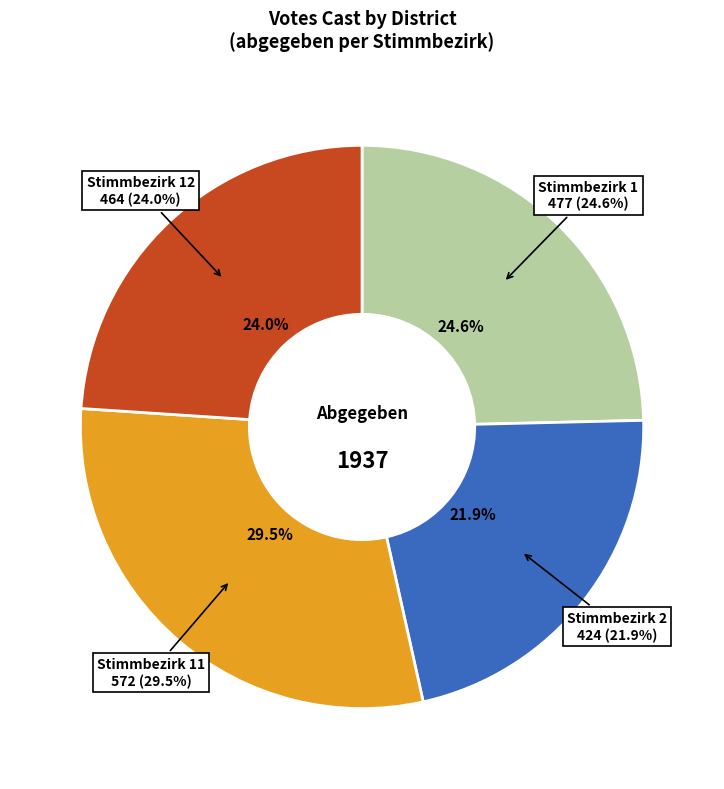

Is there any slice that represents more than half of the pie?

No